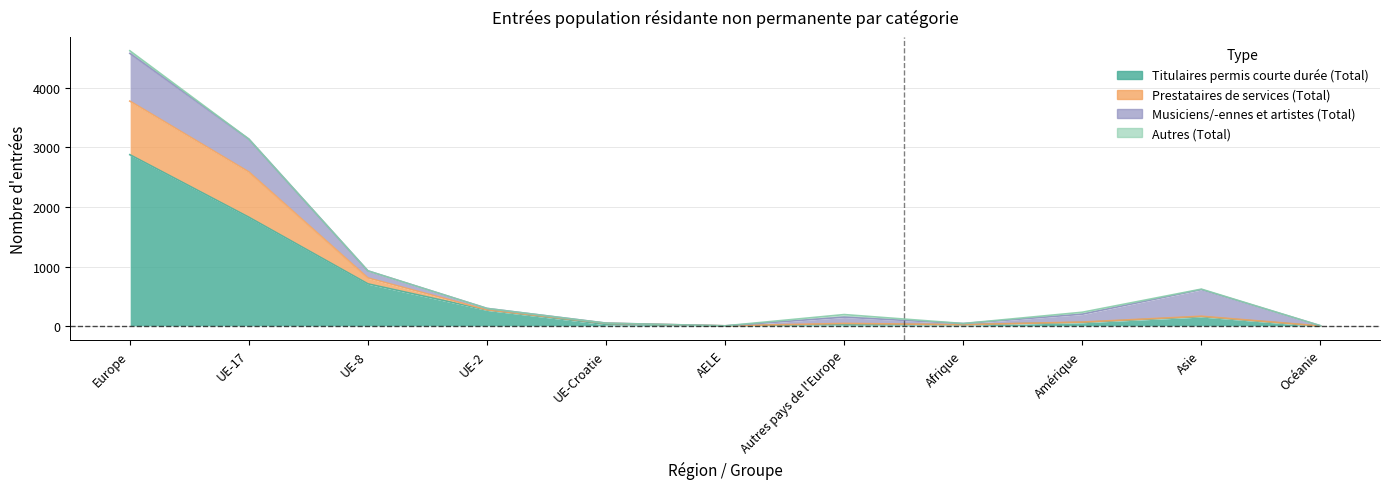

What is the label of the 6th point from the left?

AELE